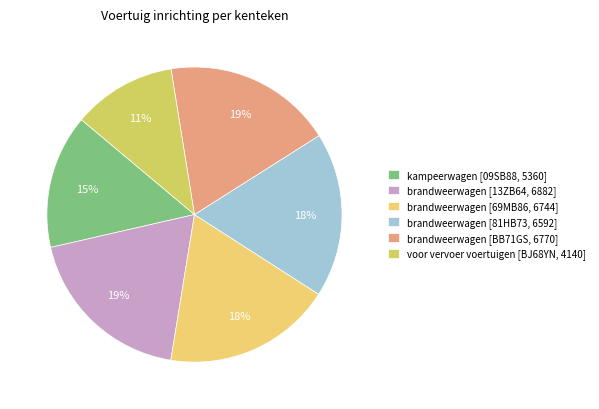

How many slices are in this pie chart?

6